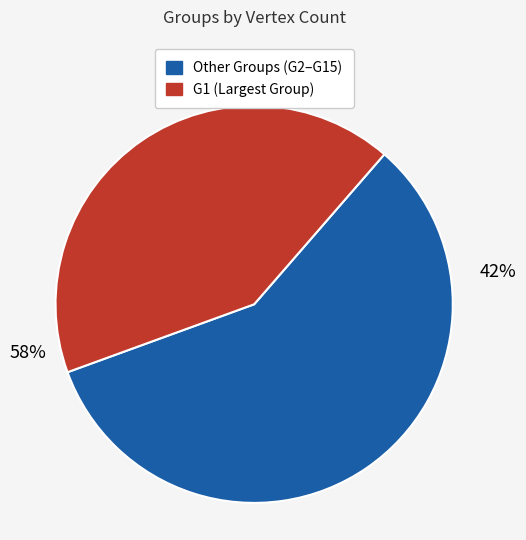

To the nearest percent, what is the combined percentage of G12 and G7?

8%